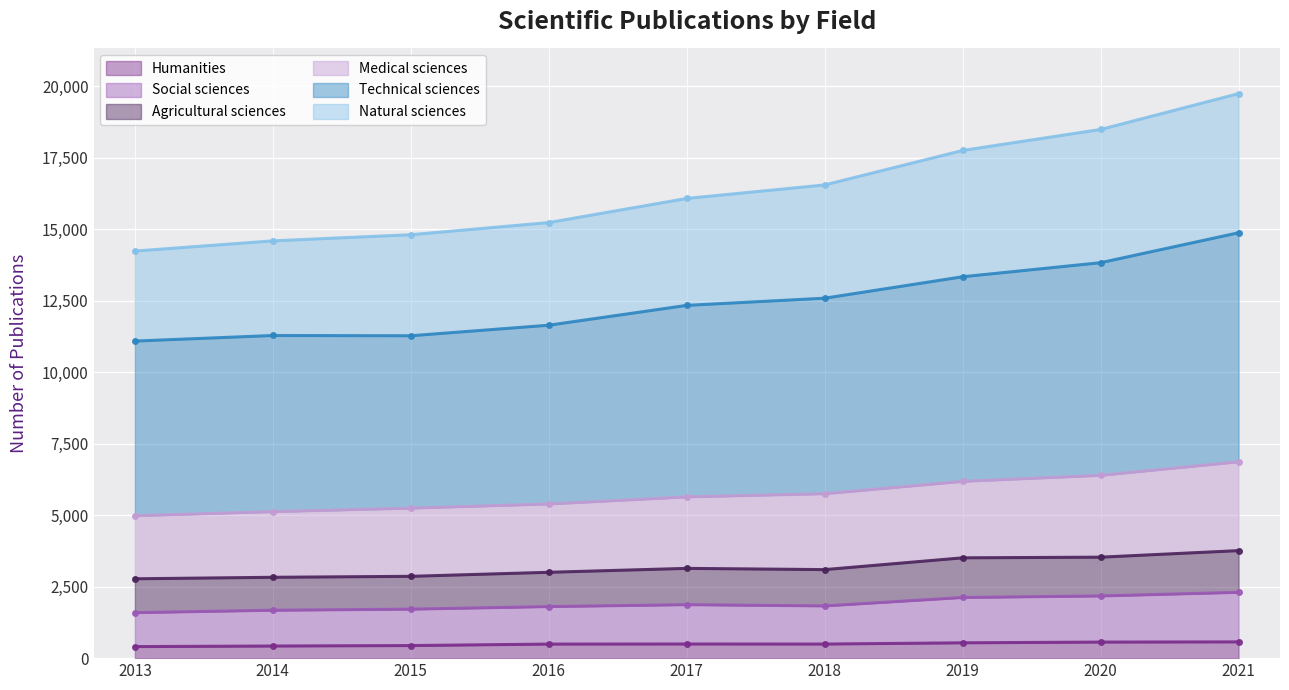

True or false: Humanities has a value of 495 at 2017.

True